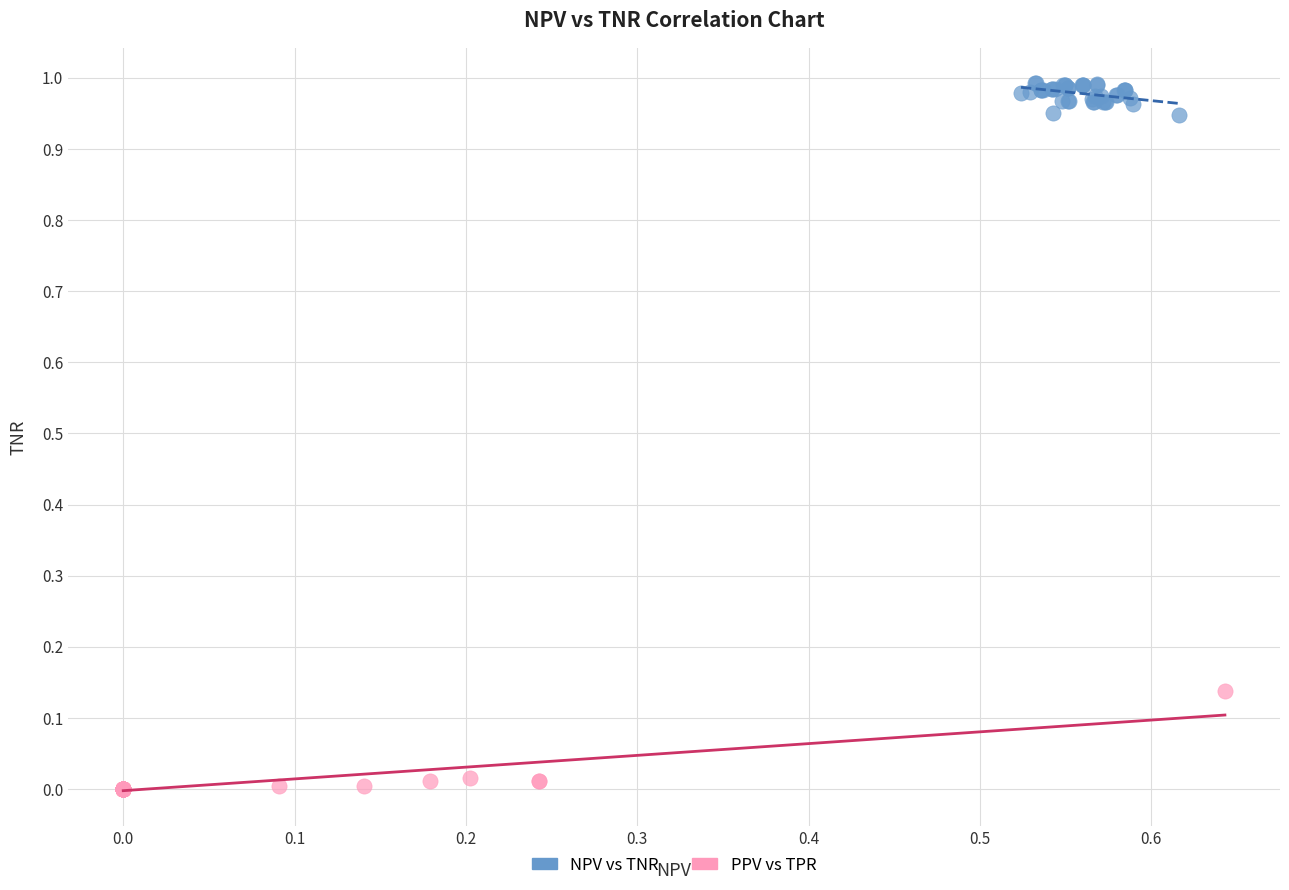

Which series contains the highest Y value?

NPV vs TNR